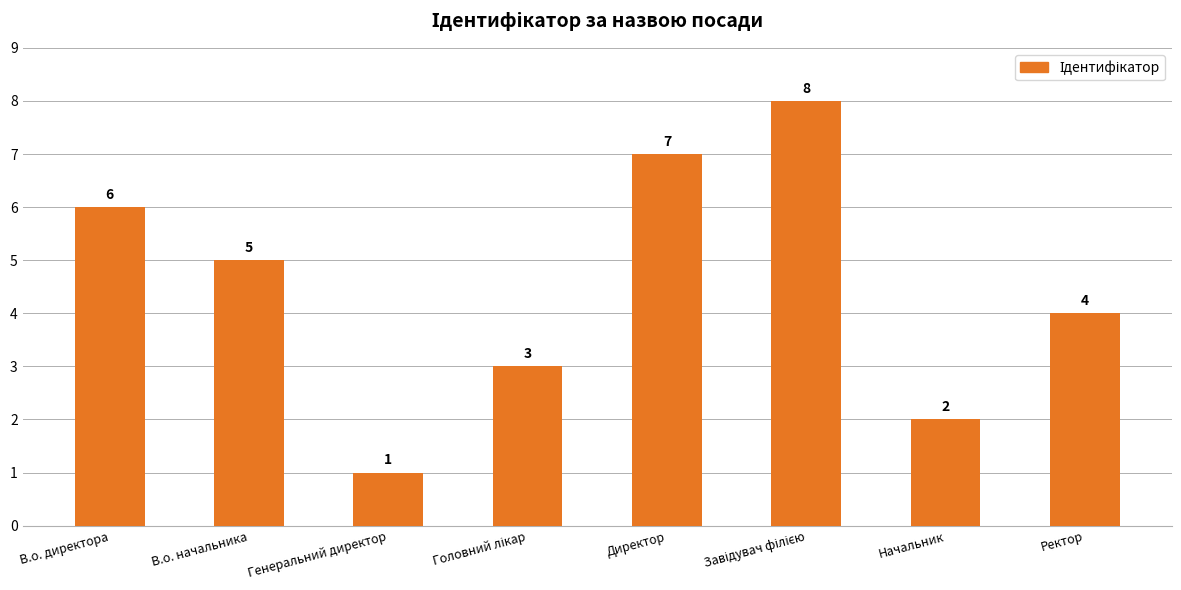

Where is the data nearest to the value 4?

Ректор